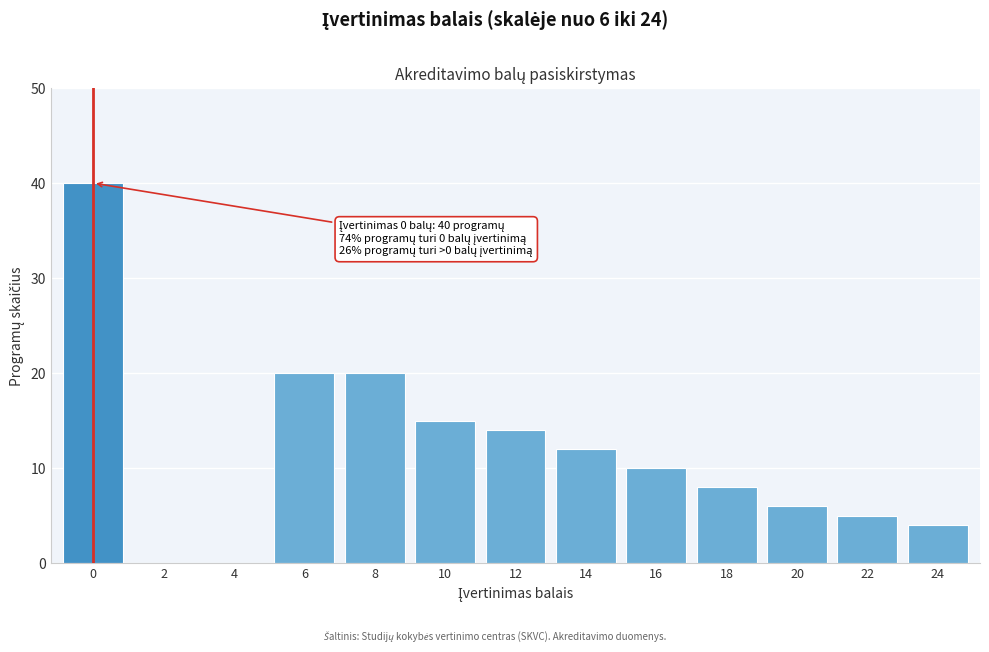

Reading right to left, list all the values displayed in this chart.

24=4	22=5	20=6	18=8	16=10	14=12	12=14	10=15	8=20	6=20	4=0	2=0	0=40